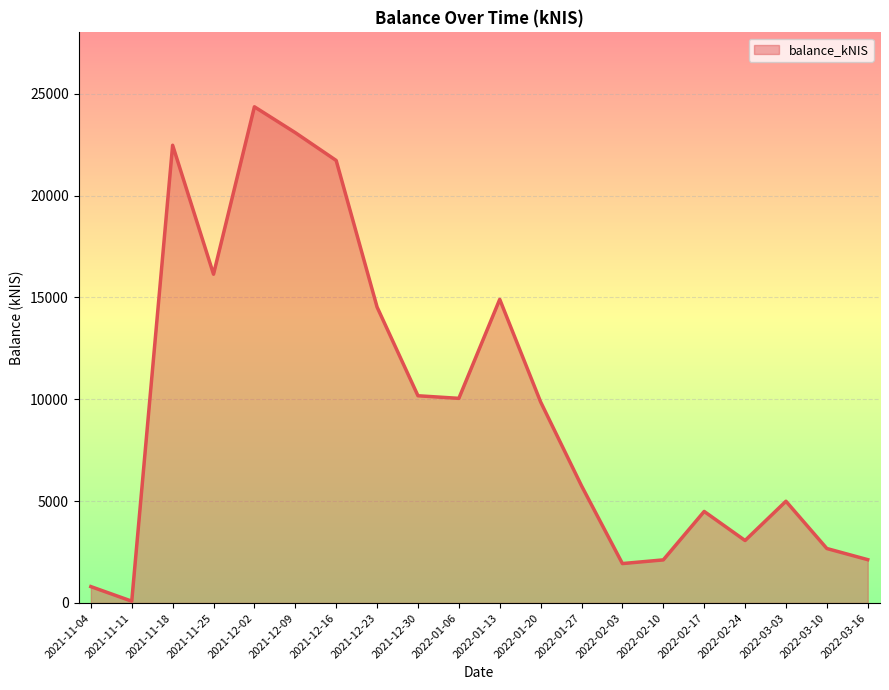

Between 2022-01-06 and 2021-11-25, which is larger?

2021-11-25